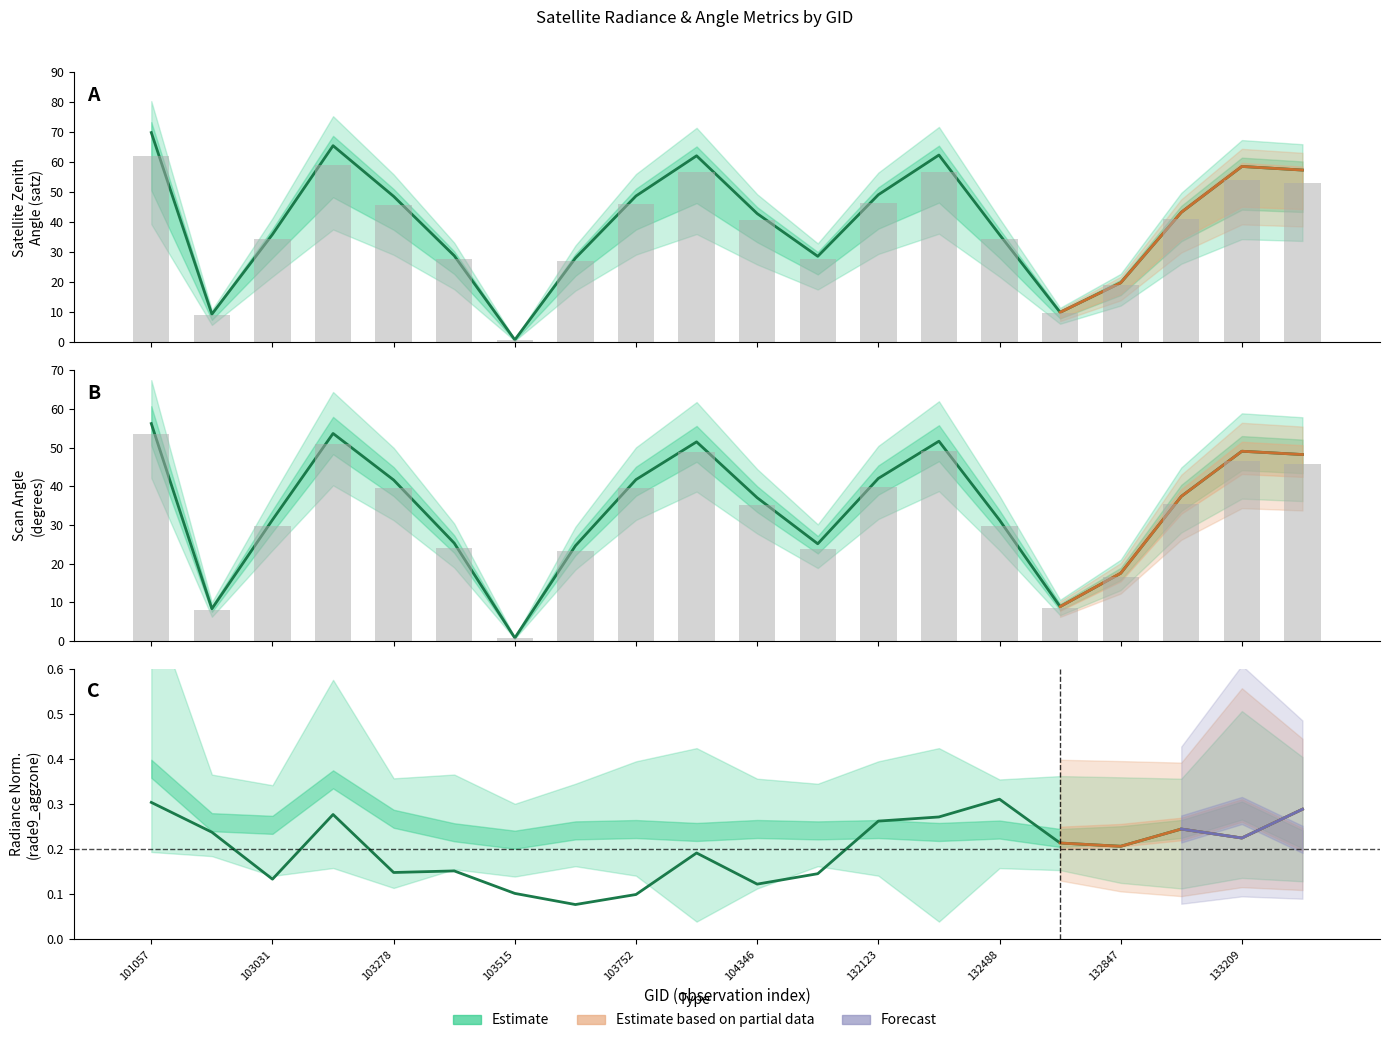

Which series has the widest spread of values?

satz